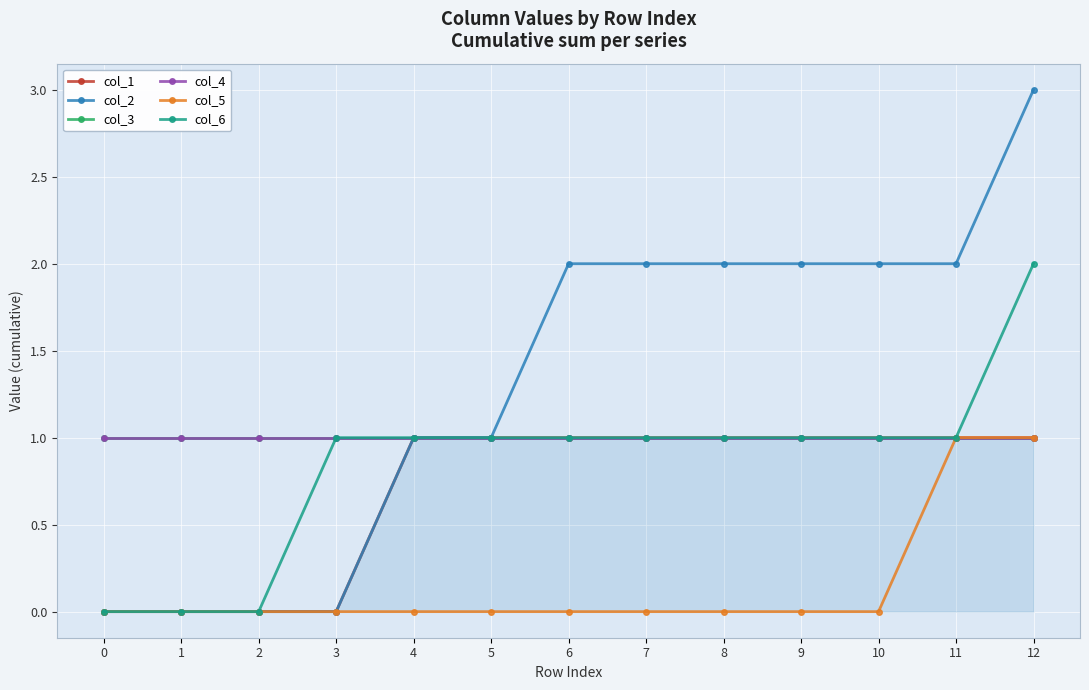

True or false: col_3 and col_2 intersect in this chart.

False